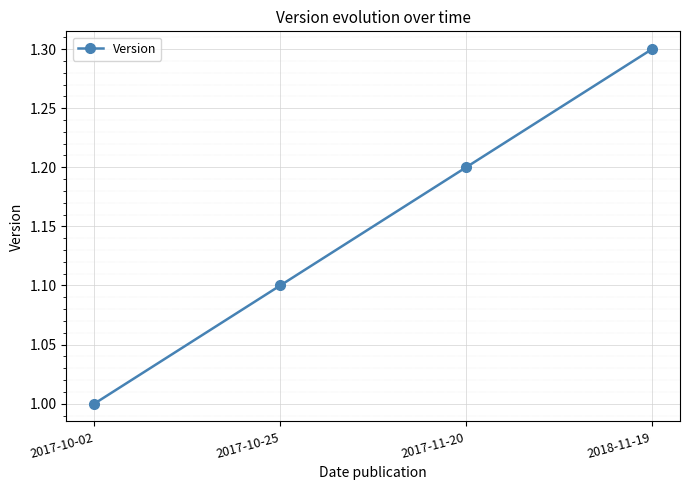

What is the value of the 3rd point from the left?

1.2